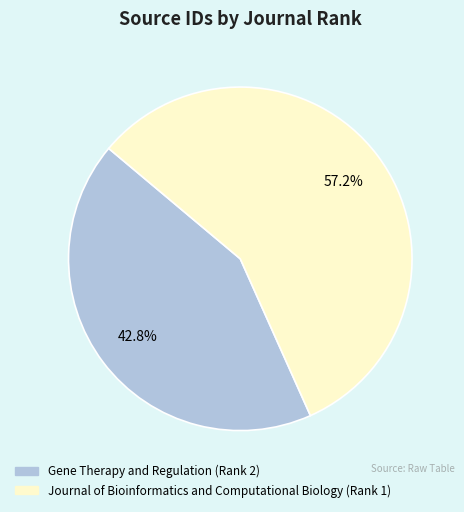

Is there a majority slice in this chart?

Yes